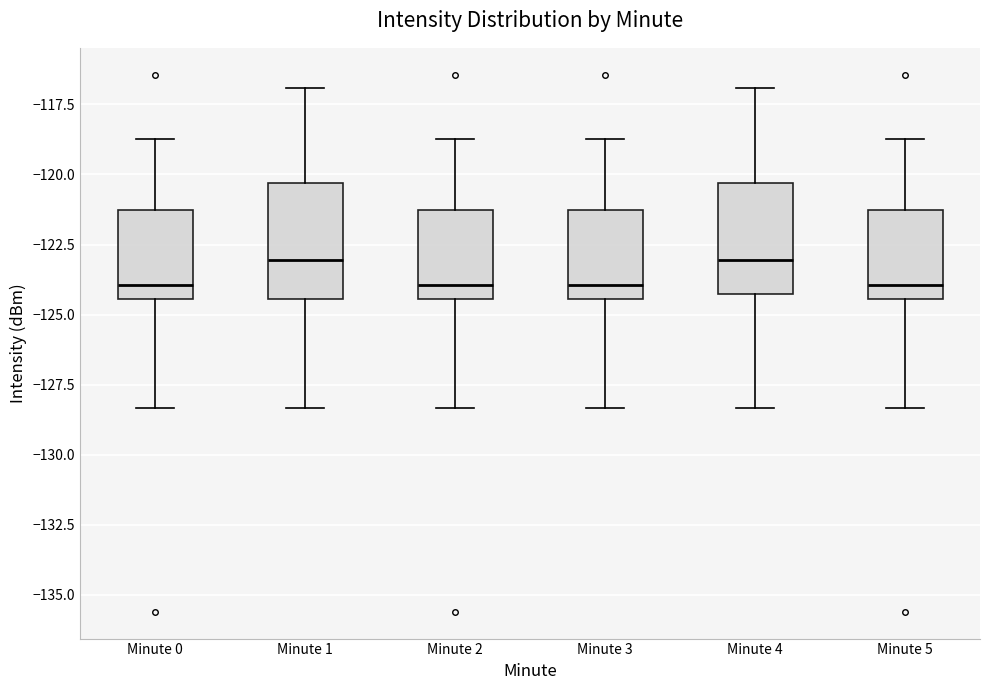

Reading left to right, transcribe this box plot: for each box, give where its median line is, the range the box spans, and where its two whiskers end, as read against the y-axis. The values are not printed on the chart, so give them approximately, as read against the axis.

Minute 0: median -124.0, box -124.5 to -121.5, whiskers -128.5 to -118.5
Minute 1: median -123.0, box -124.5 to -120.5, whiskers -128.5 to -117.0
Minute 2: median -124.0, box -124.5 to -121.5, whiskers -128.5 to -118.5
Minute 3: median -124.0, box -124.5 to -121.5, whiskers -128.5 to -118.5
Minute 4: median -123.0, box -124.5 to -120.5, whiskers -128.5 to -117.0
Minute 5: median -124.0, box -124.5 to -121.5, whiskers -128.5 to -118.5